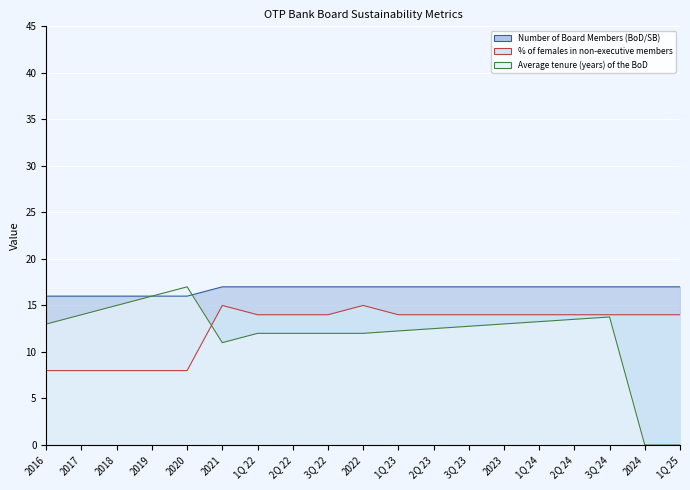

How many lines are shown in the chart?

3